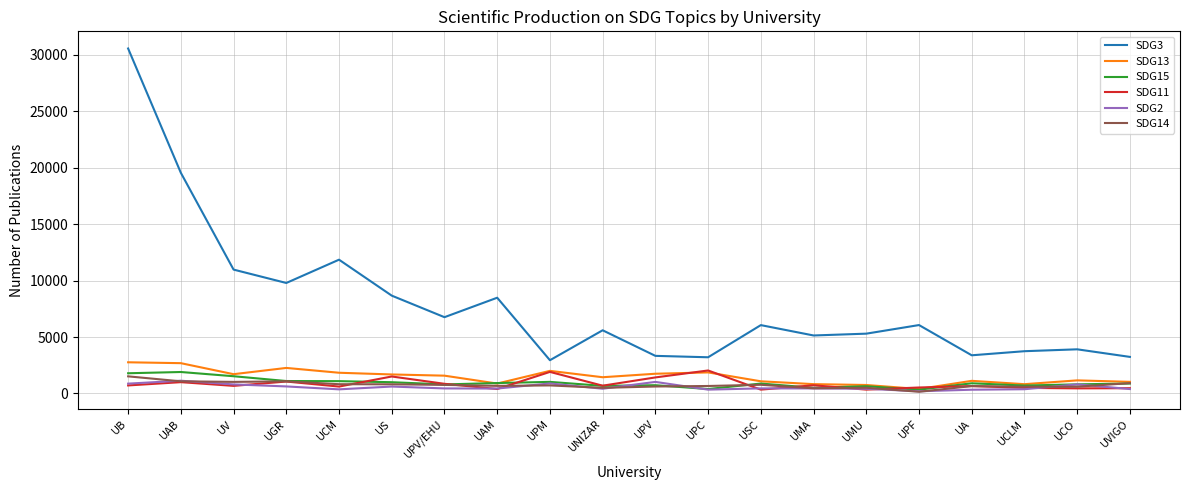

Is the value of SDG14 at UAM greater than the value of SDG3 at USC?

No